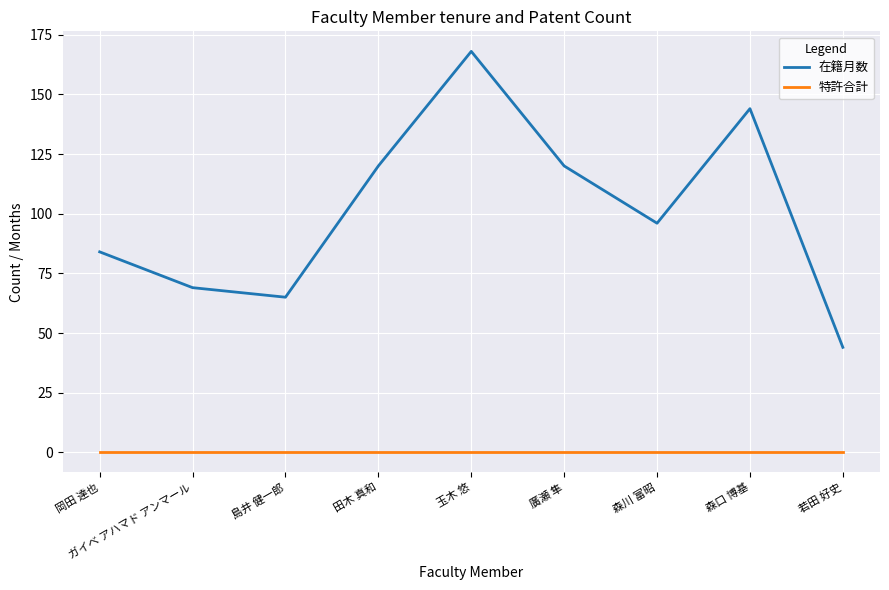

What is the sum of the 在籍月数 values at 田木 真和 and 岡田 達也?

204